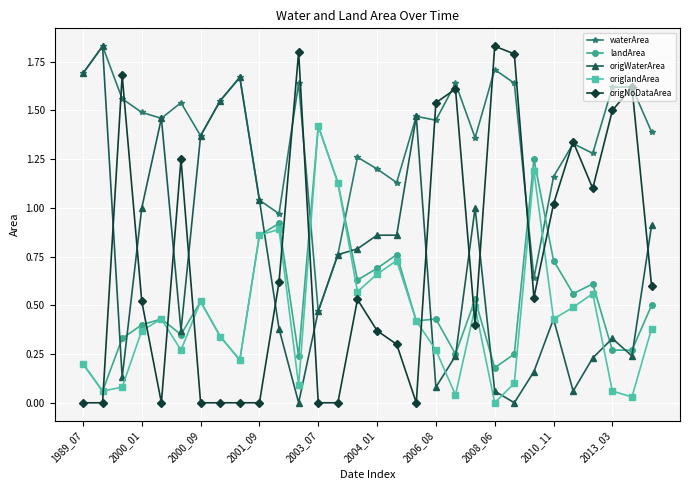

Count the number of data series in this chart.

5